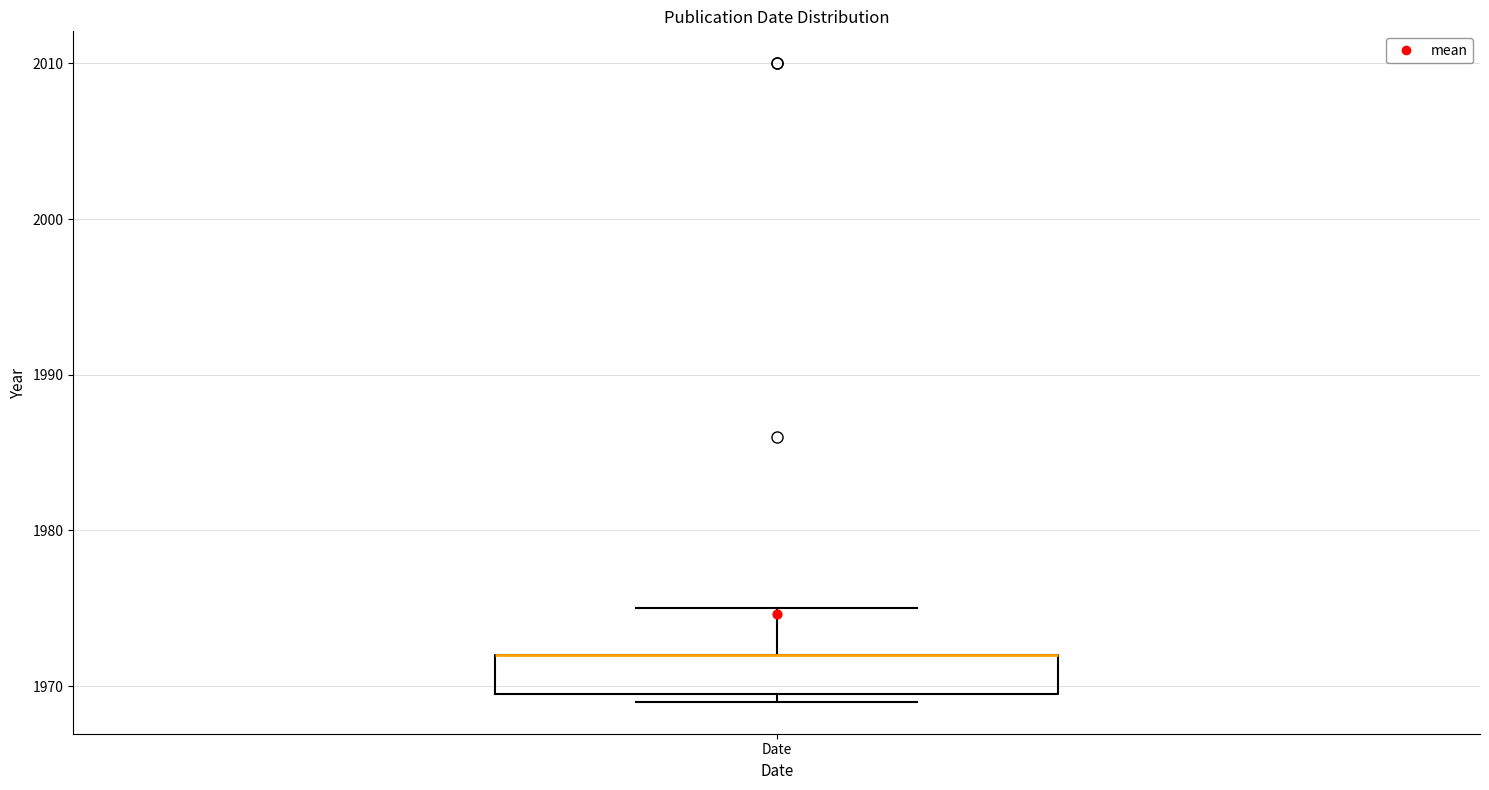

Where is the lower edge of the box for Date on the y-axis? The values are not printed on the chart, so give them approximately, as read against the axis.

1970